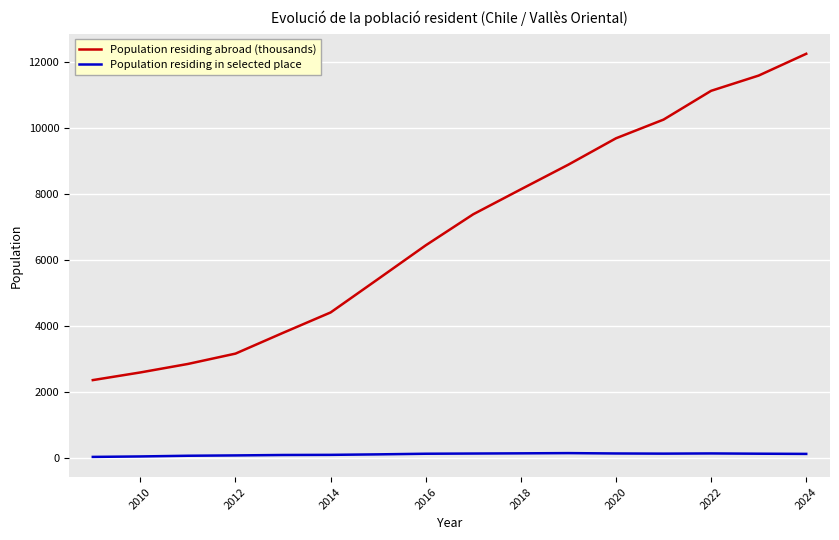

Rank the series by their average value, from highest to lowest.

Population residing abroad (thousands), Population residing in selected place